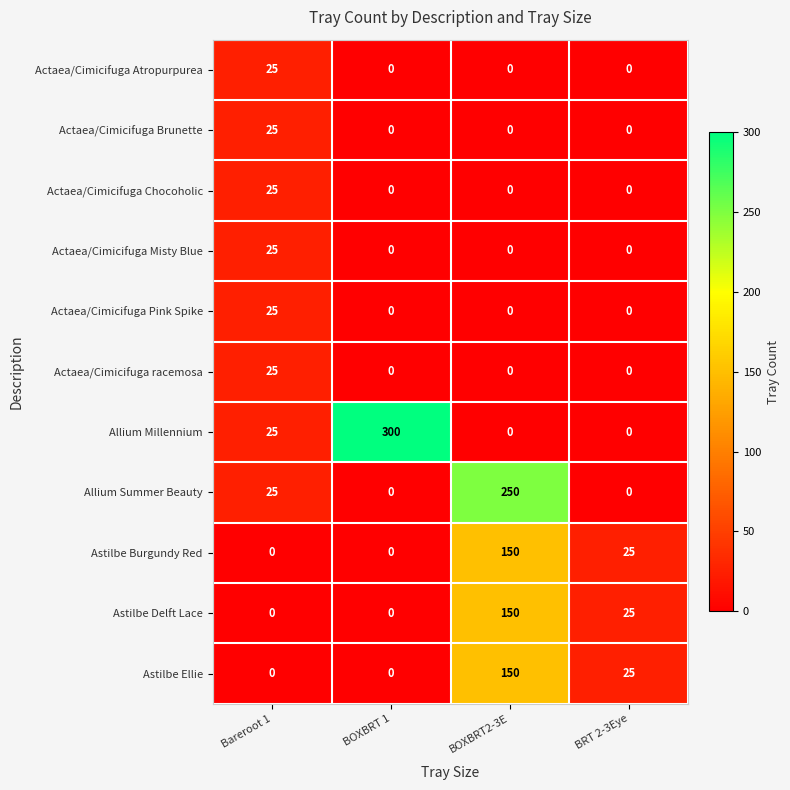

Which series changed the most between Bareroot 1 and BOXBRT2-3E?

Allium Summer Beauty